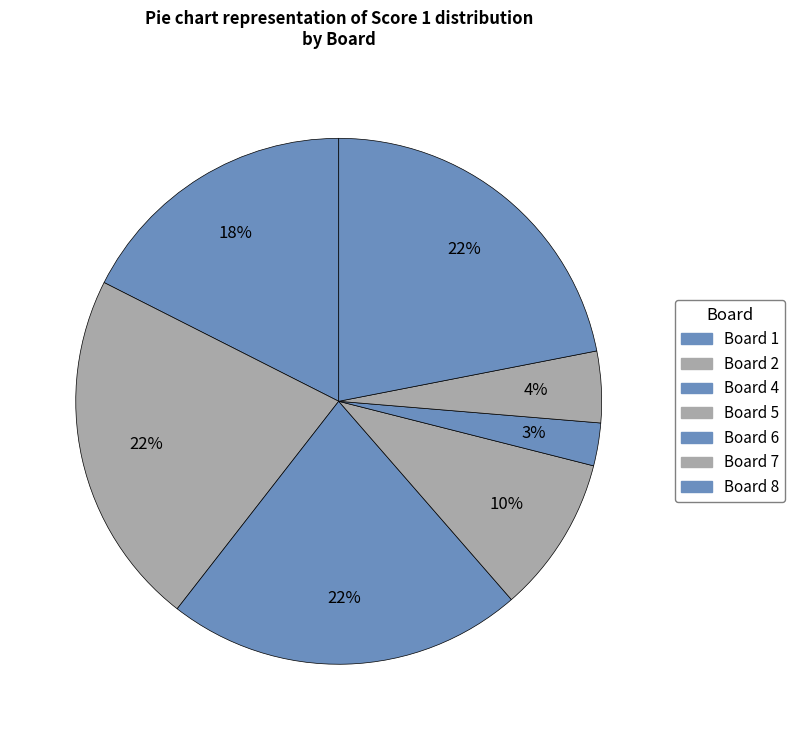

How many segments does this pie chart have?

7